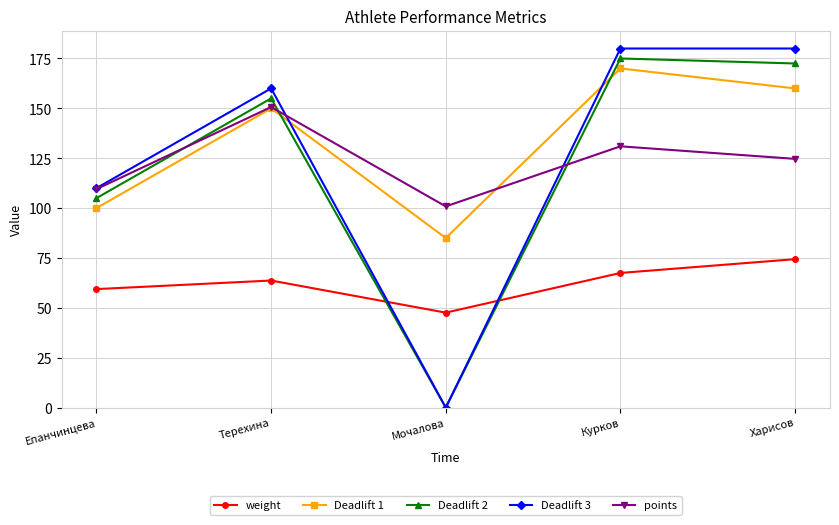

At how many categories does at least one series exceed 38?

5